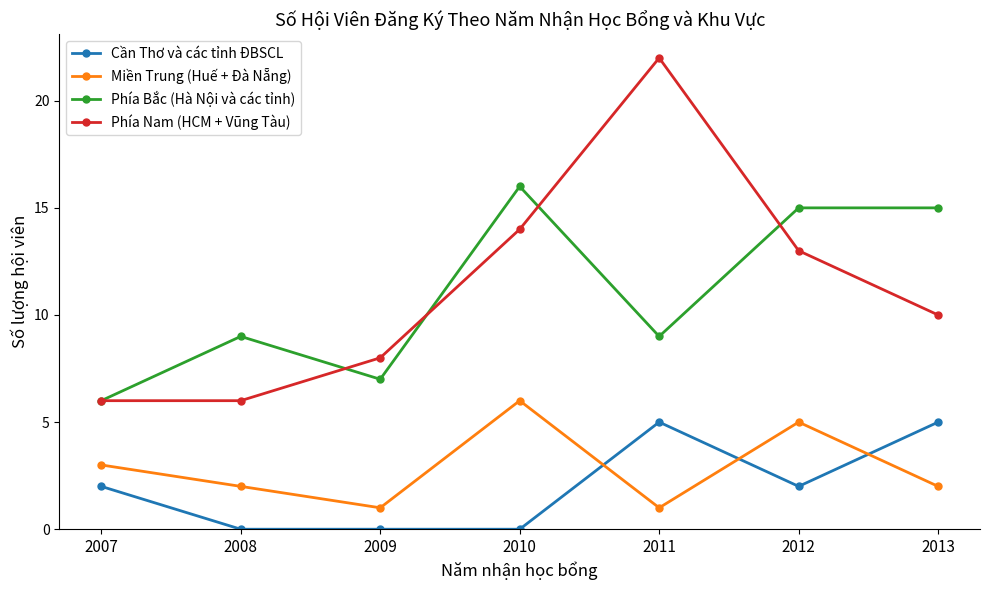

The value of Miền Trung (Huế + Đà Nẵng) at 2008 is 1. True or false?

False